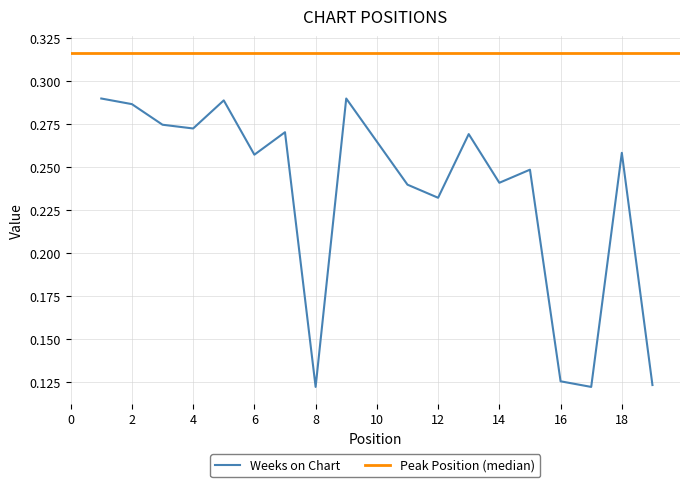

Is it true that the value at 6 is 0.3?

True